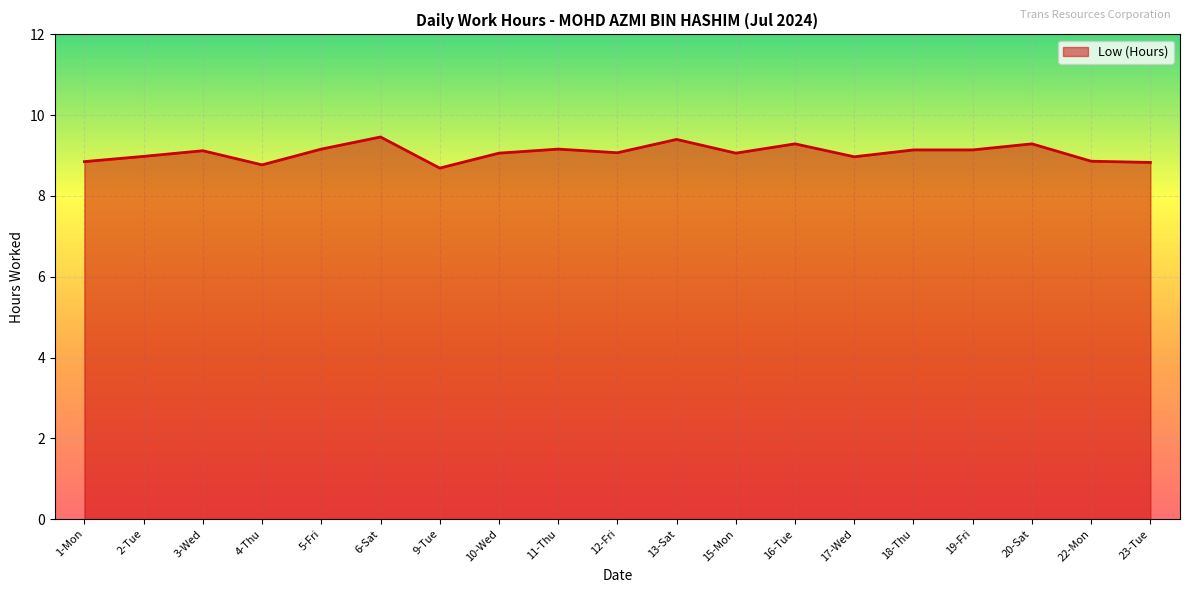

What position from the left is 9-Tue?

7